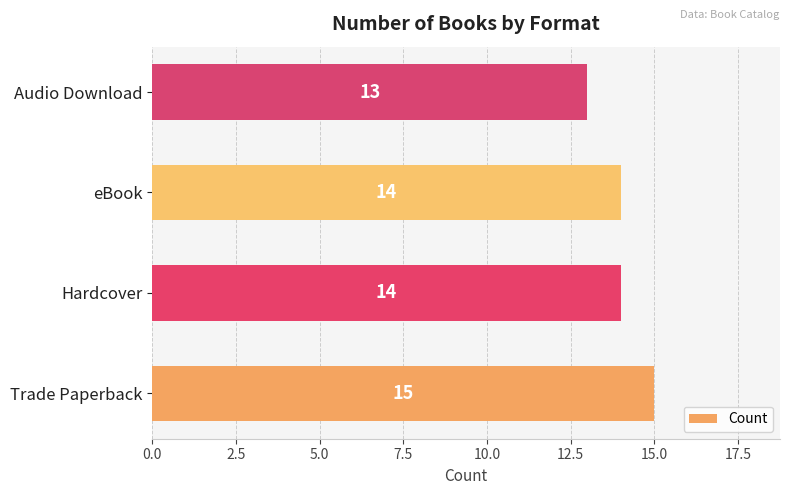

What is the approximate value at Hardcover?

14